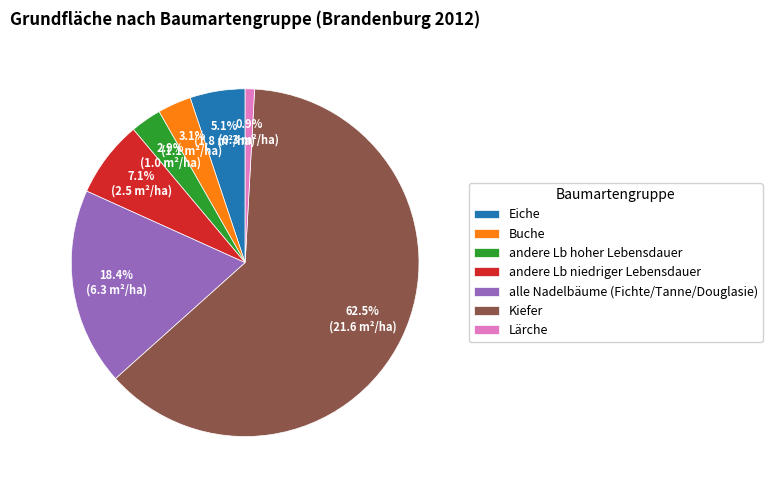

Which has a higher value, Eiche or Kiefer?

Kiefer